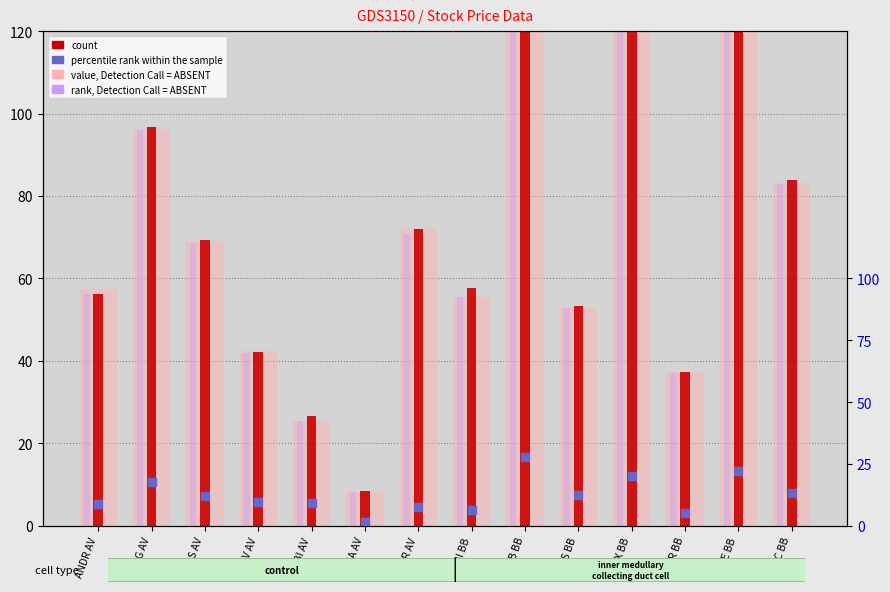

At which category is the sum across all series the highest?

ARGX BB